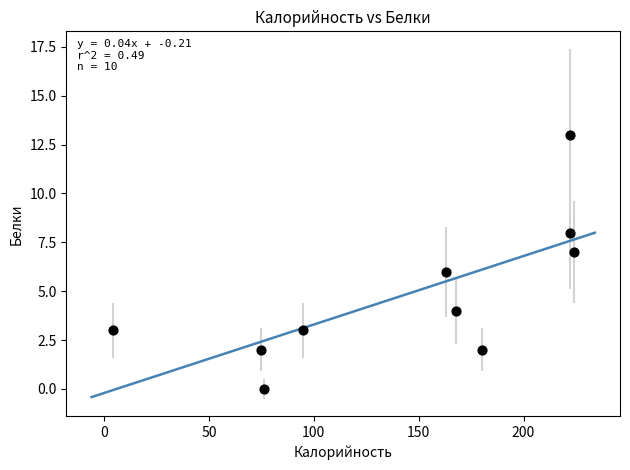

What is the range of Y values (max minus min)?

13